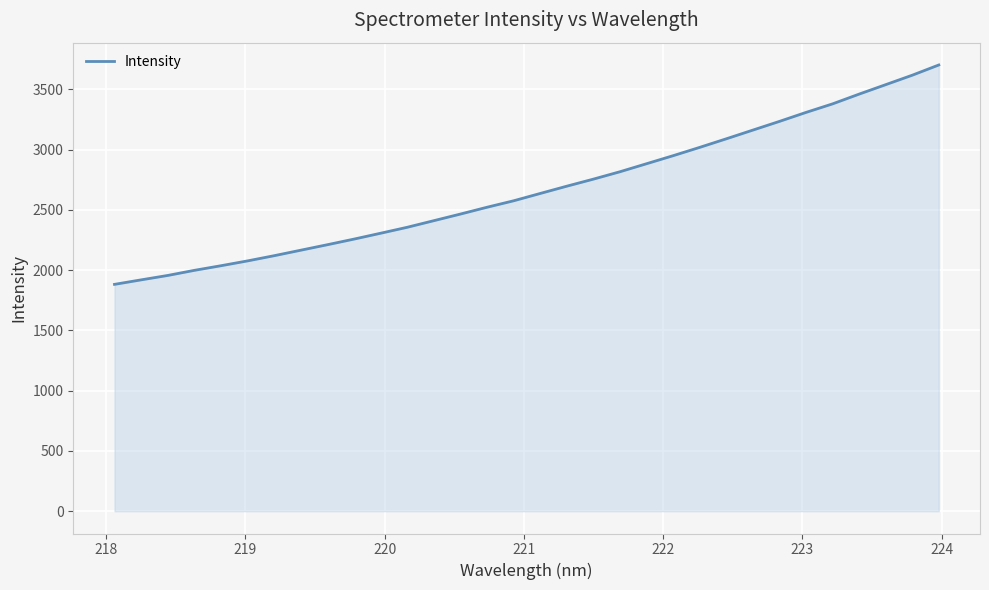

True or false: the data has more than 0 interior local peaks.

False